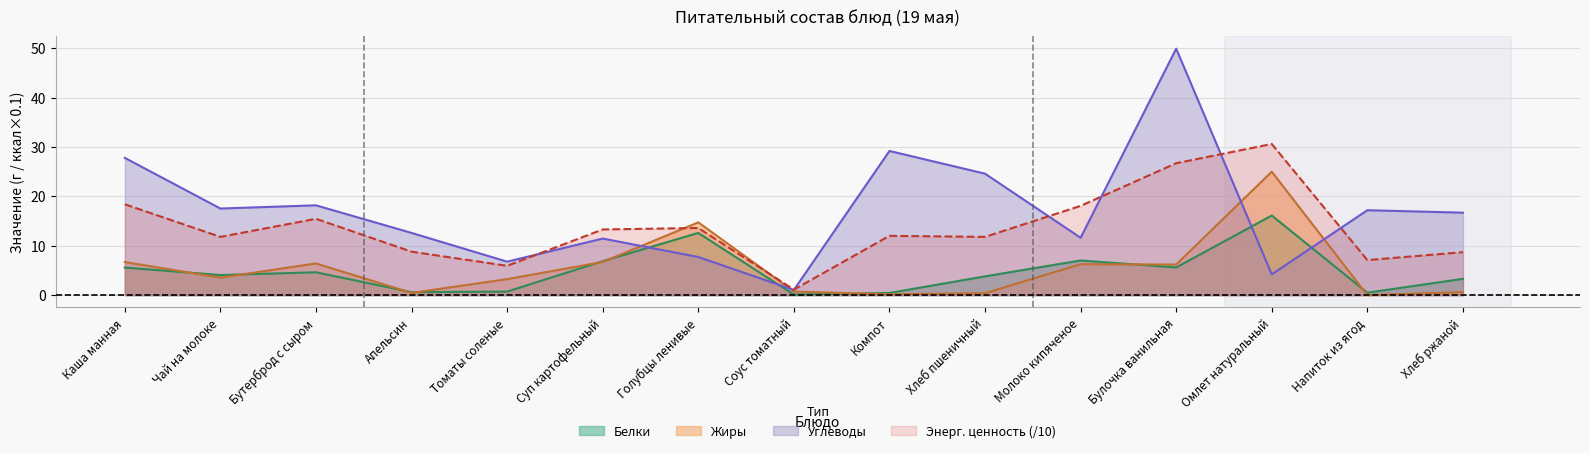

What is the total value across all series at Напиток из ягод?

24.8